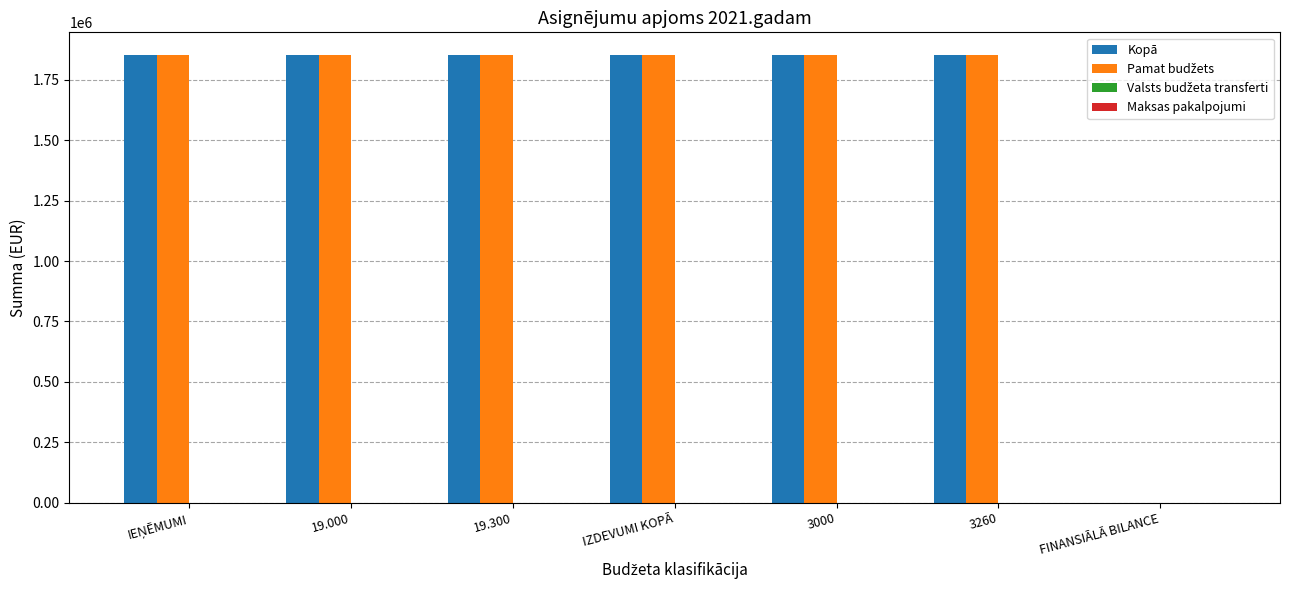

What is the greatest value displayed?

1854368